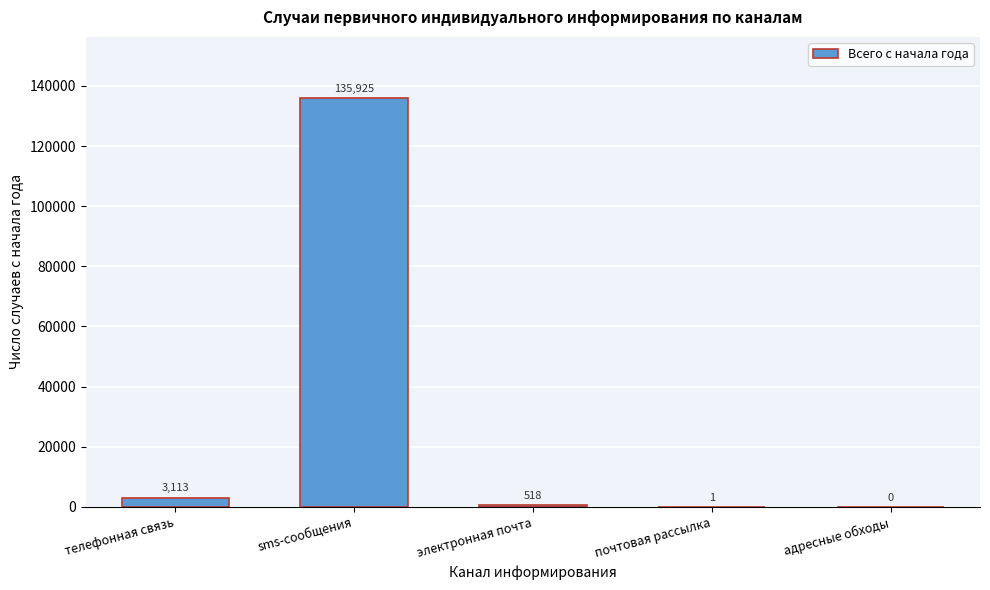

Reading left to right, list all the values displayed in this chart.

телефонная связь=3113	sms-сообщения=135925	электронная почта=518	почтовая рассылка=1	адресные обходы=0